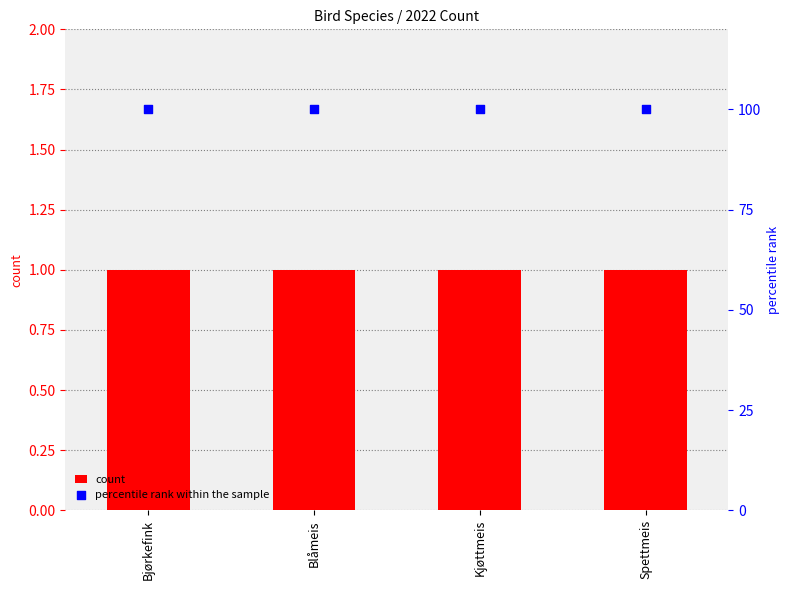

What is the total value across all series at Spettmeis?

101